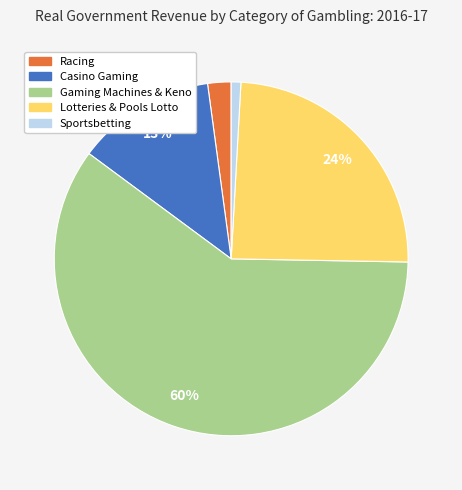

To the nearest percent, what percentage of the pie is Lotteries & Pools Lotto?

24%